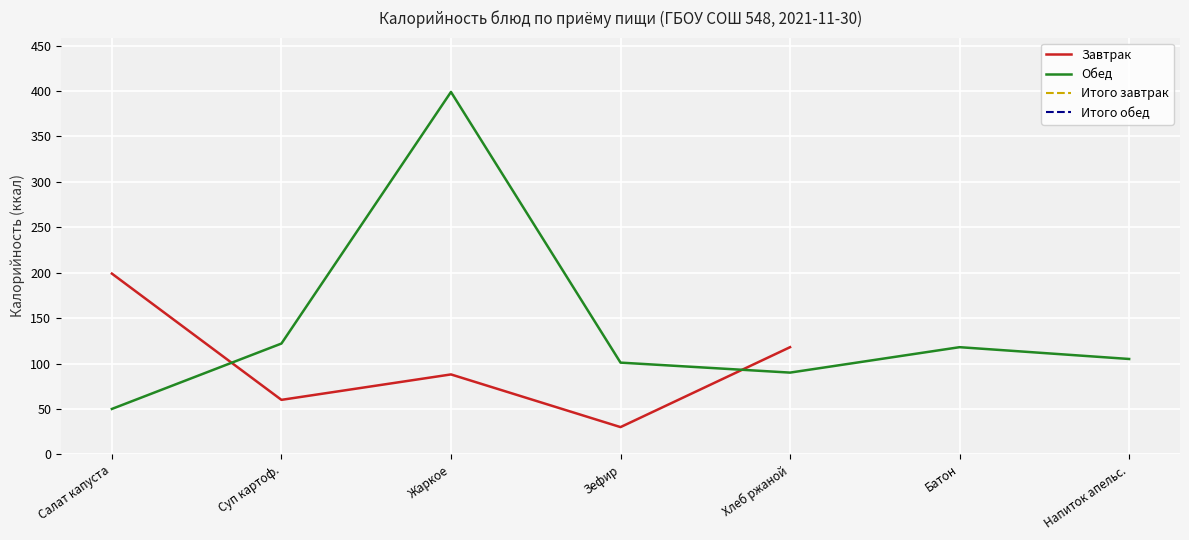

What is the difference between the maximum and minimum values?

349